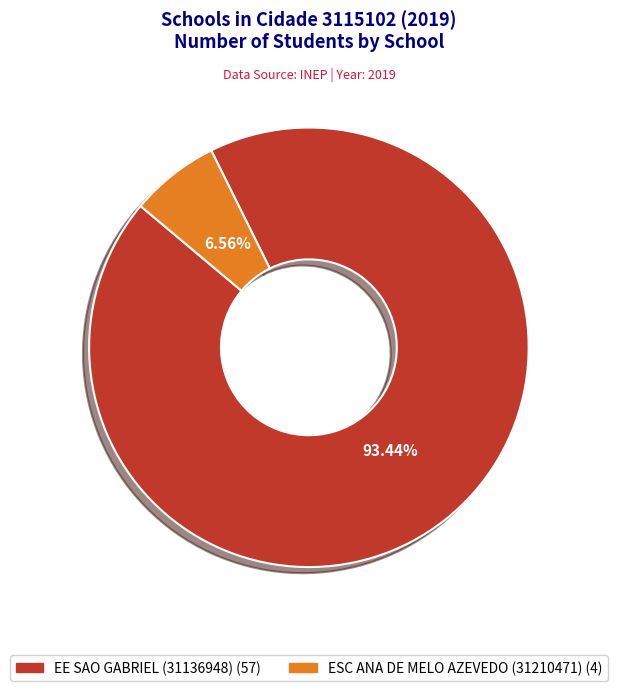

Which slice is the largest?

EE SAO GABRIEL (31136948)